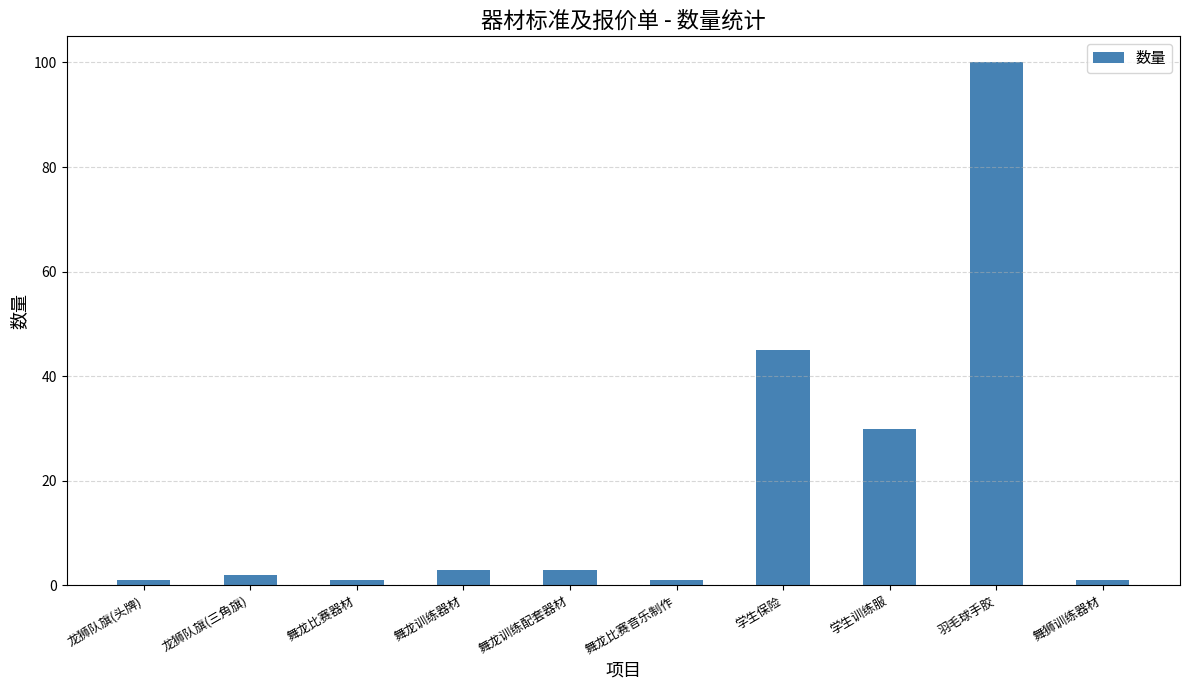

What is the value of the 7th bar from the left?

45